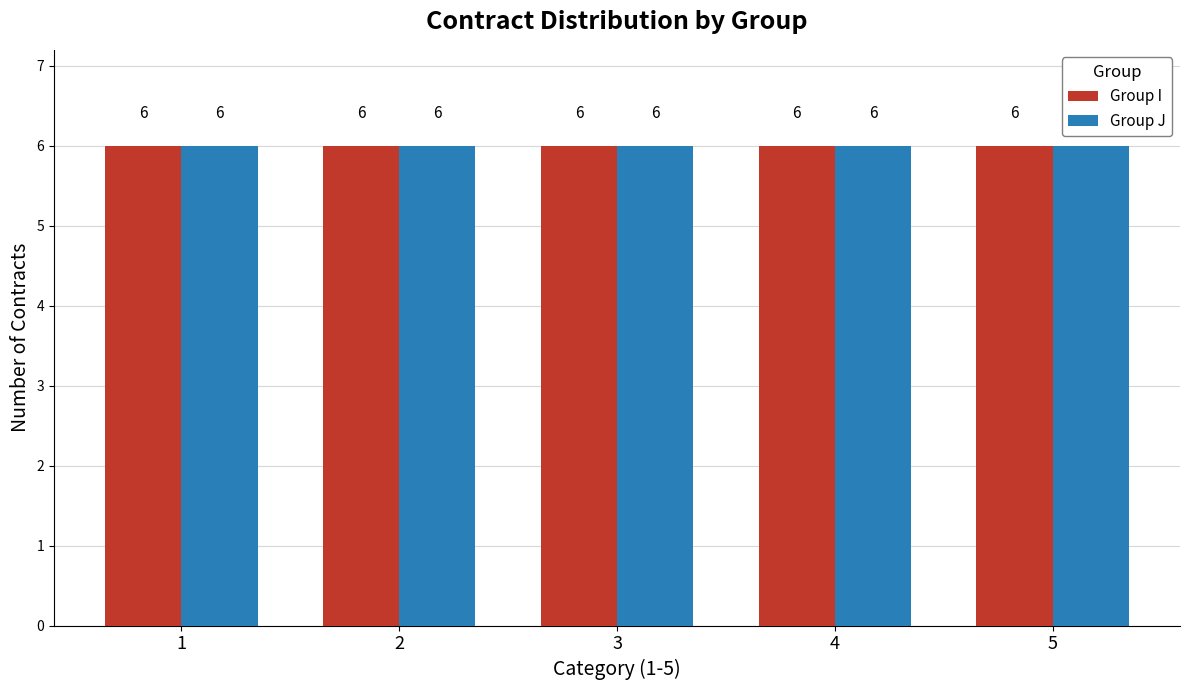

What are all the series names shown in the legend?

Group I, Group J